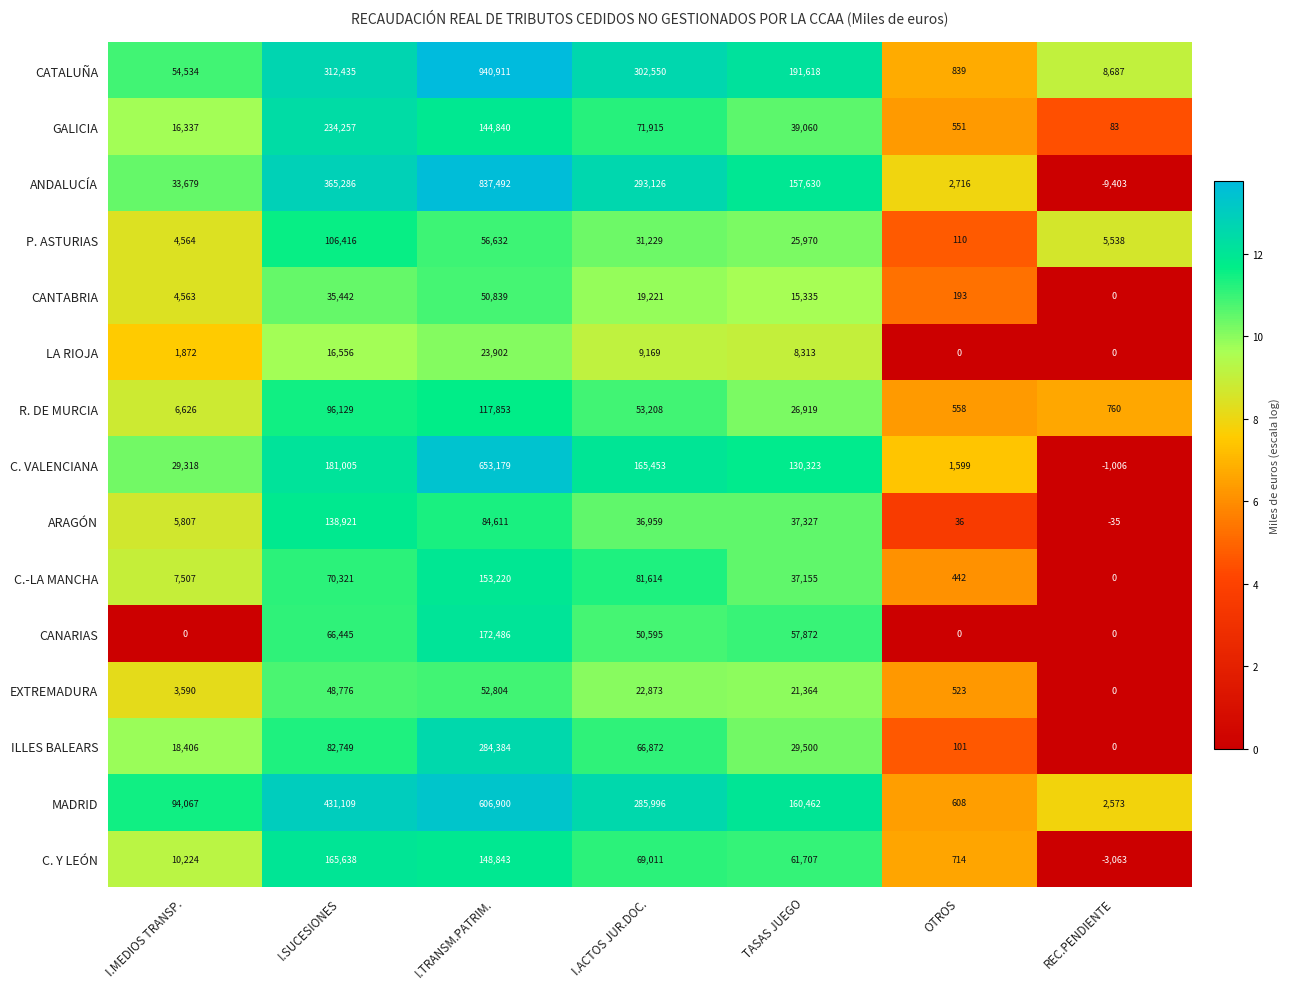

Where is CANTABRIA nearest to the value 25419?

I.ACTOS JUR.DOC.